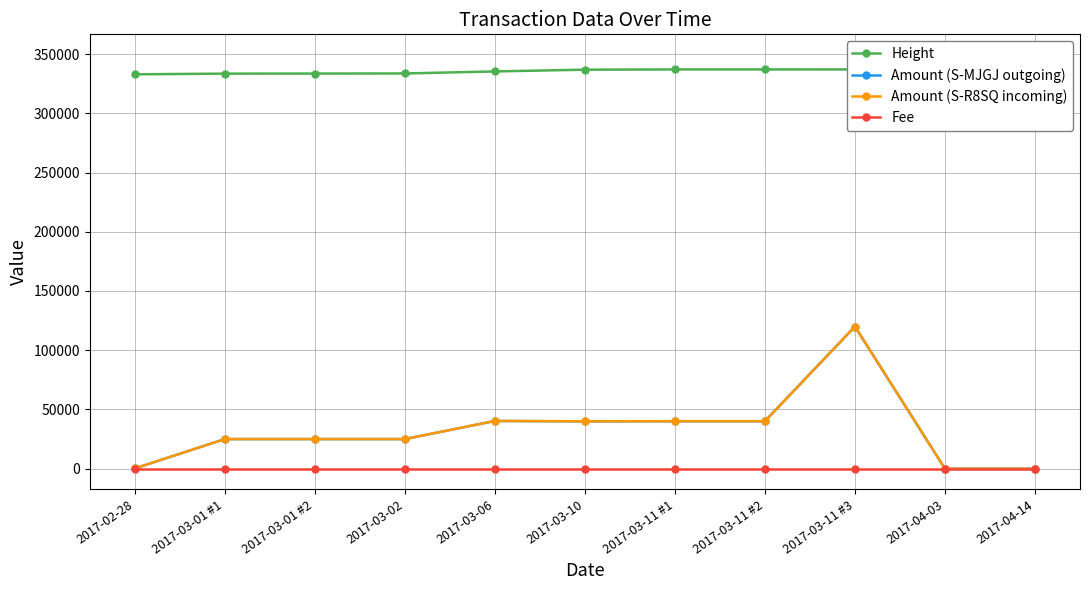

What is the approximate value of Fee at 2017-03-11 #1?

1.0